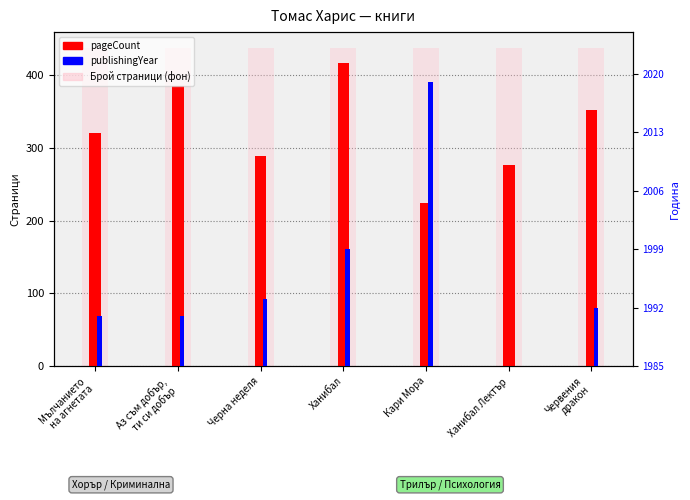

Between Мълчанието
на агнетата and Ханибал Лектър, which series saw the biggest shift?

pageCount